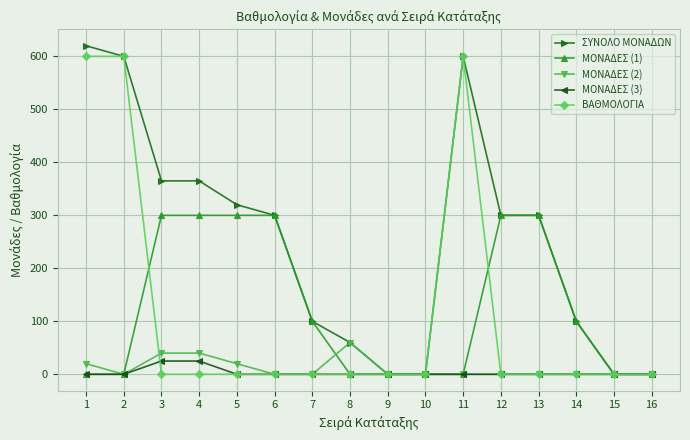

Count the ΜΟΝΑΔΕΣ (2) values in the range 0 to 20.

13